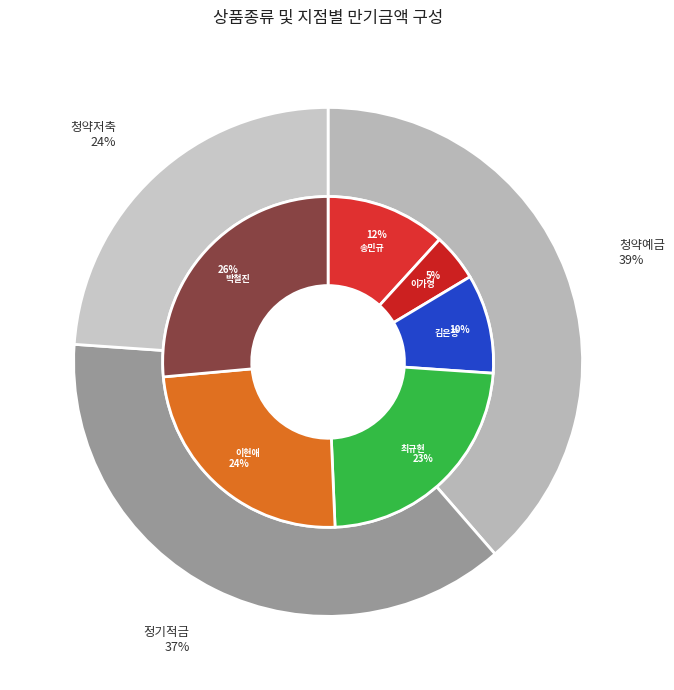

Count the number of slices in the pie.

3